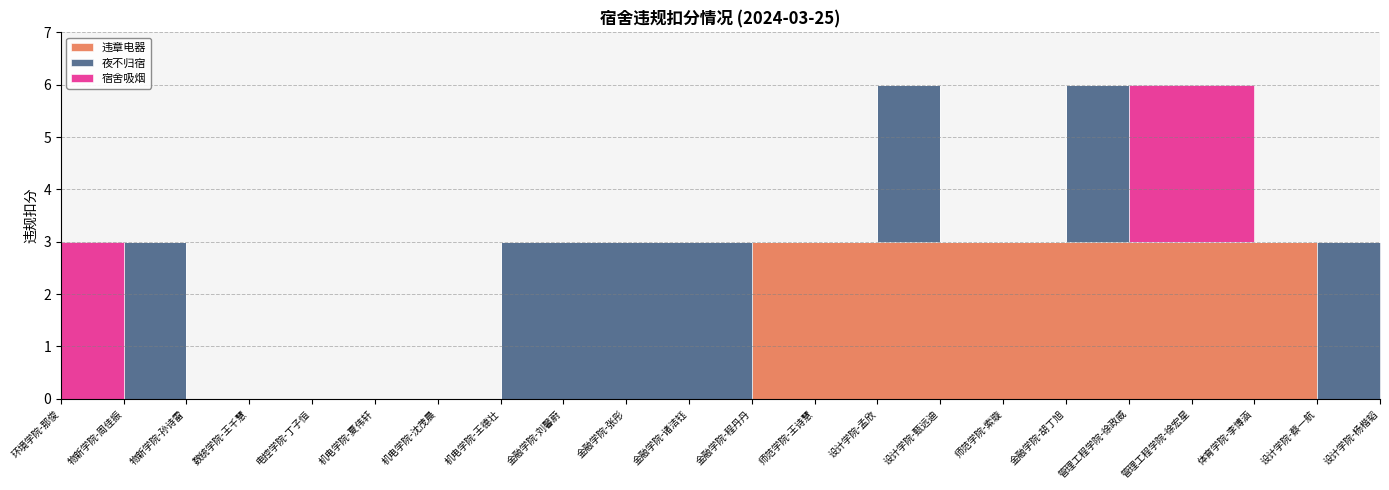

What is the difference between the maximum and minimum values in the 违章电器 series?

3